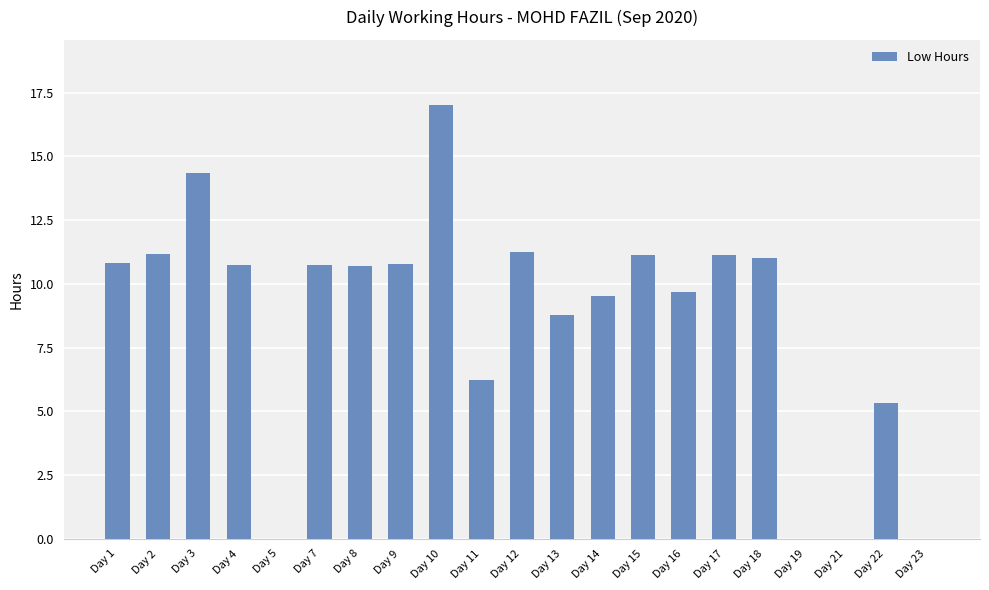

How many data points are above 10?

12